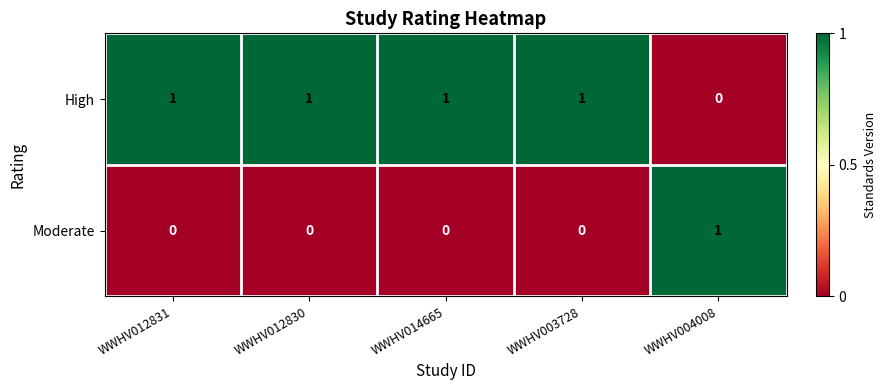

Reading right to left, list all the values displayed in this chart.

High: 0	1	1	1	1
Moderate: 1	0	0	0	0